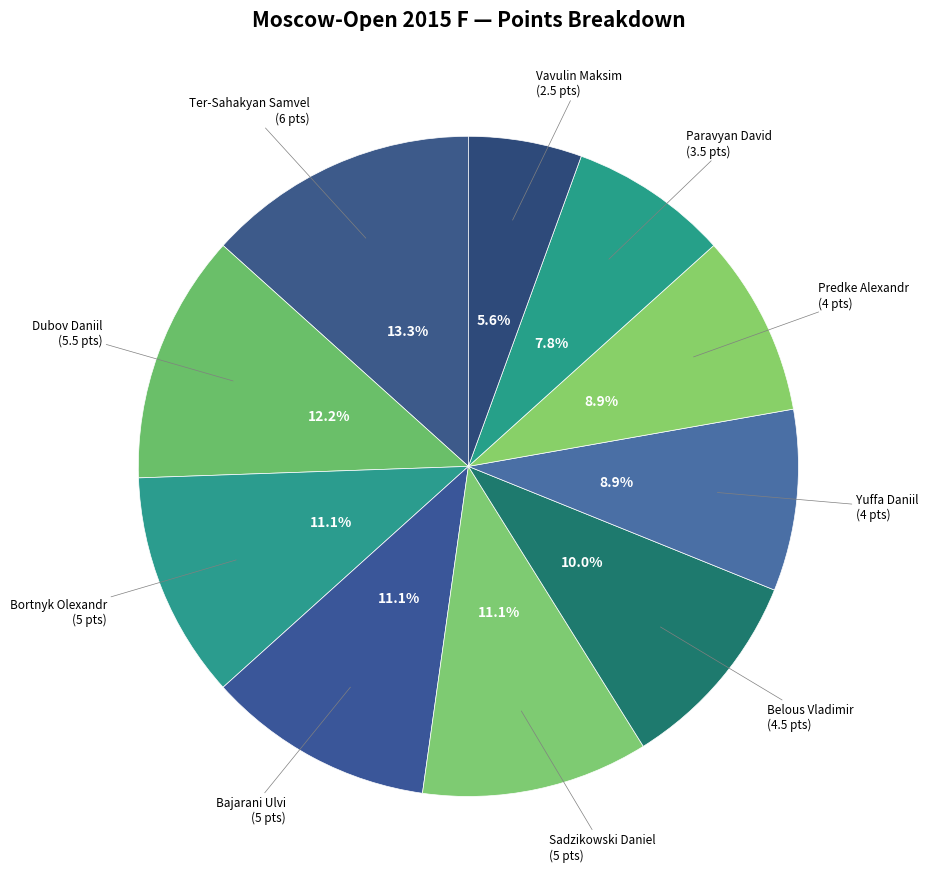

What is the smallest slice in the pie chart?

Vavulin Maksim